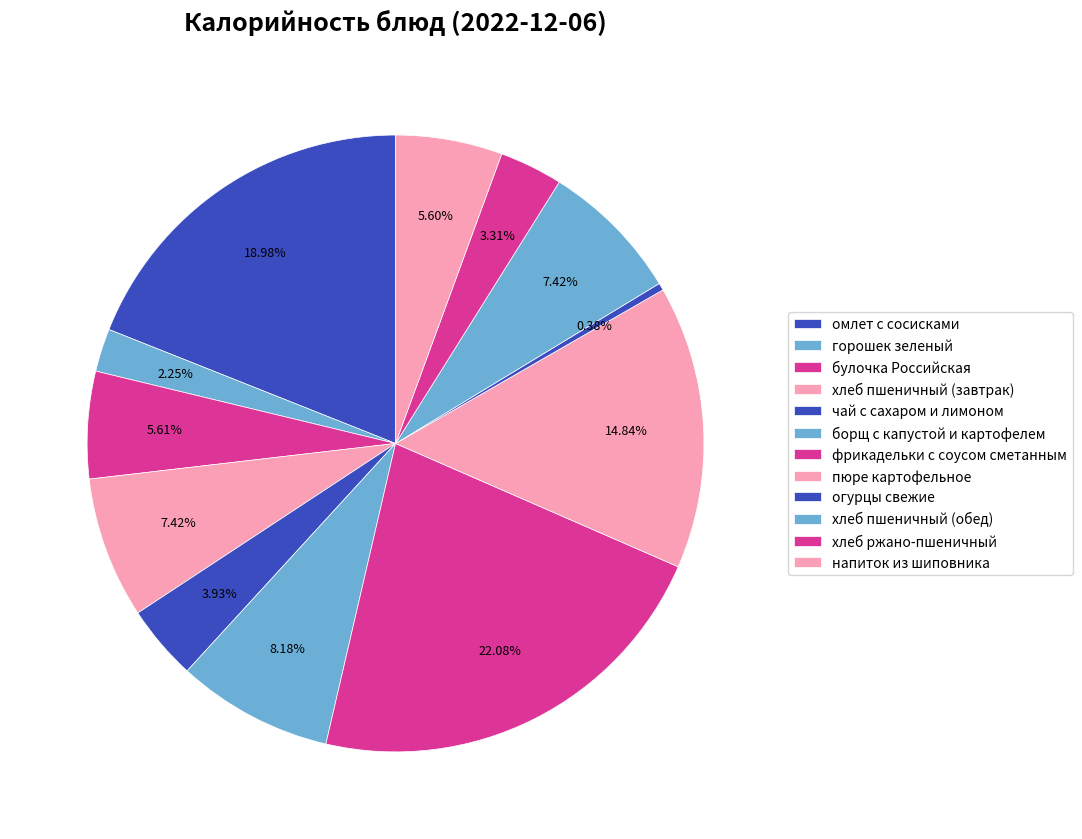

How many segments does this pie chart have?

12